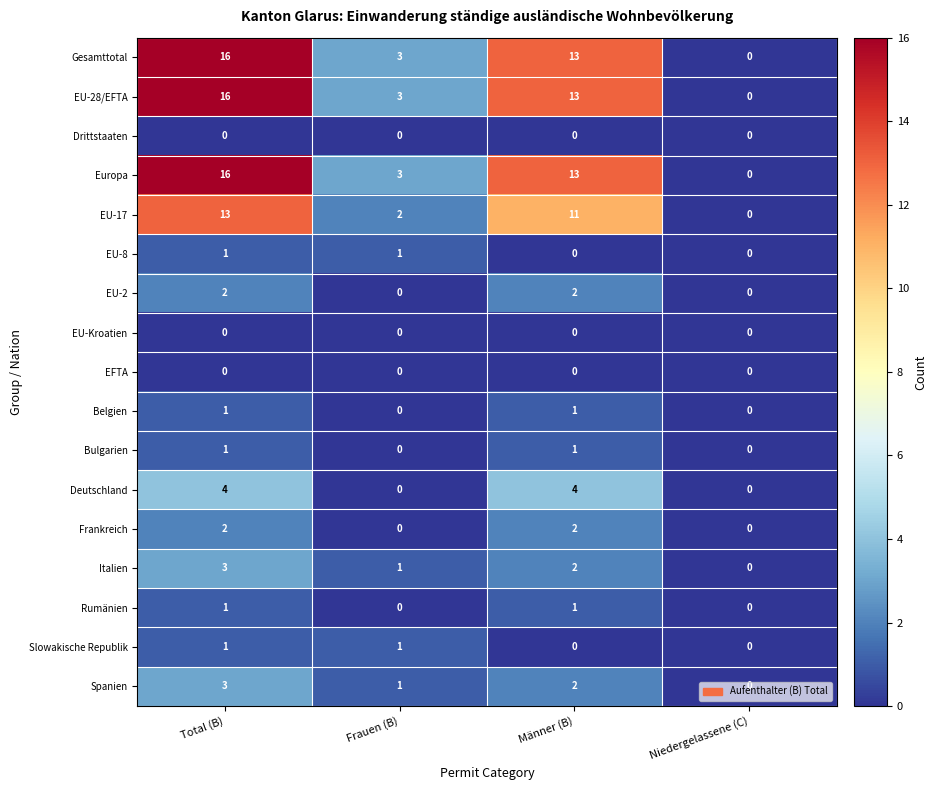

How many distinct data groups are displayed?

17